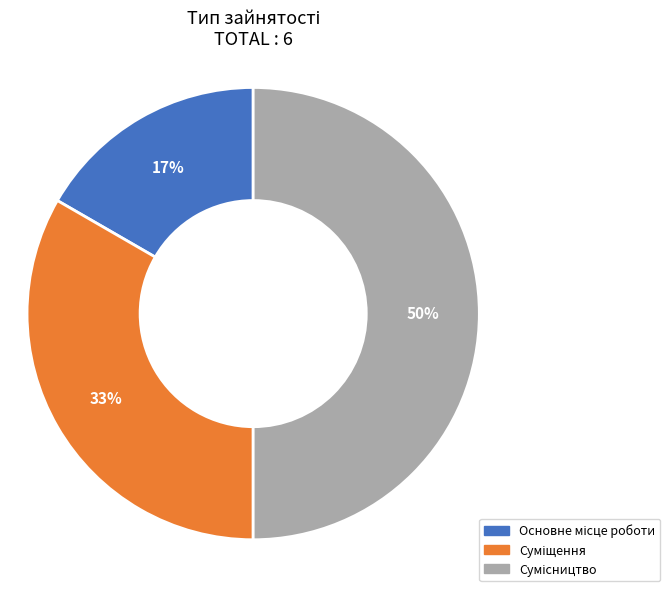

To the nearest percent, what is the average slice percentage?

33%